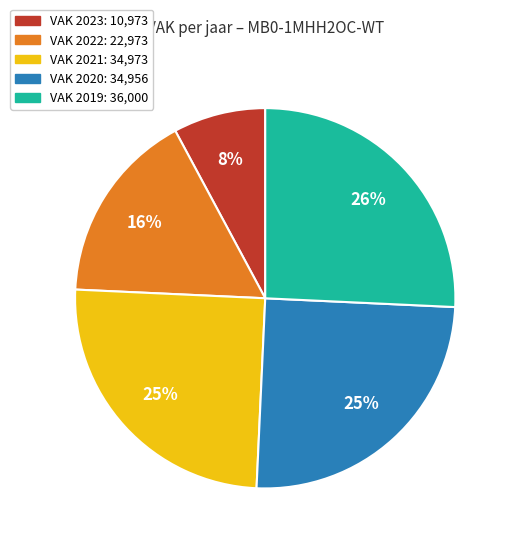

Is there a majority slice in this chart?

No